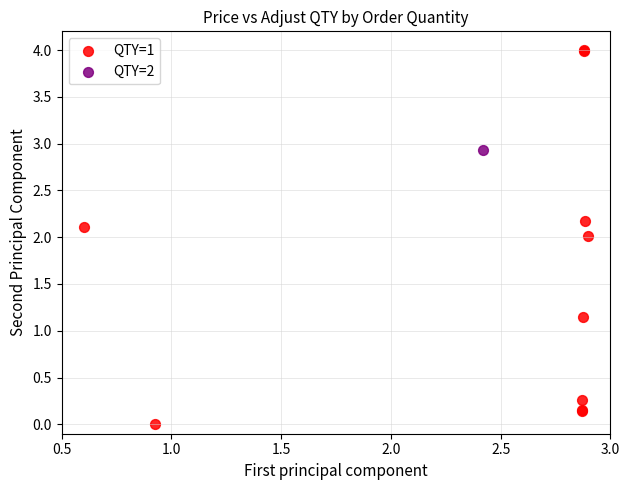

What are all the series names shown in the legend?

QTY=1, QTY=2